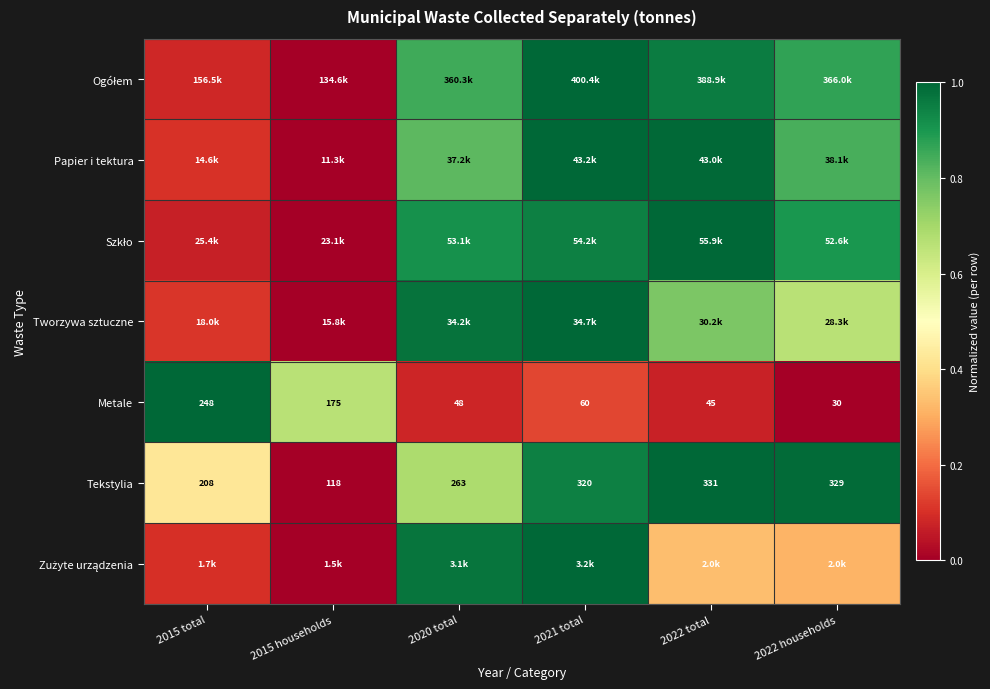

Which category has the highest value across all series?

2021 total